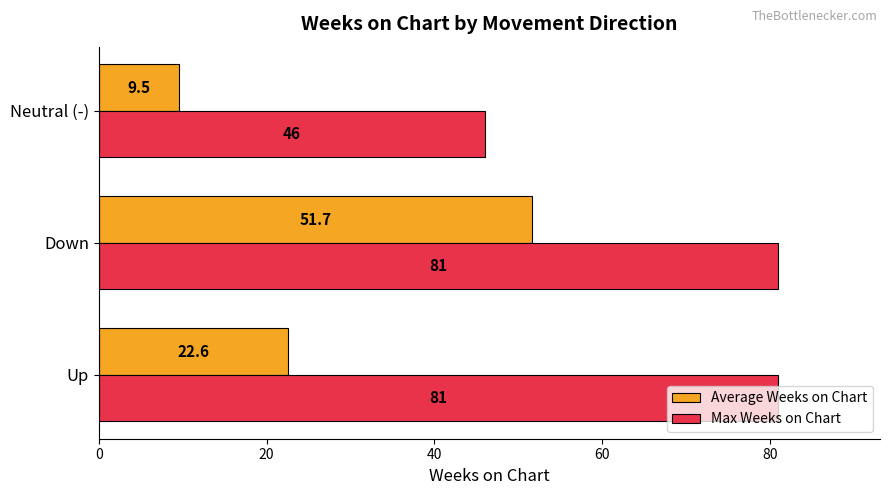

Which series has the largest total across all categories?

Max Weeks on Chart